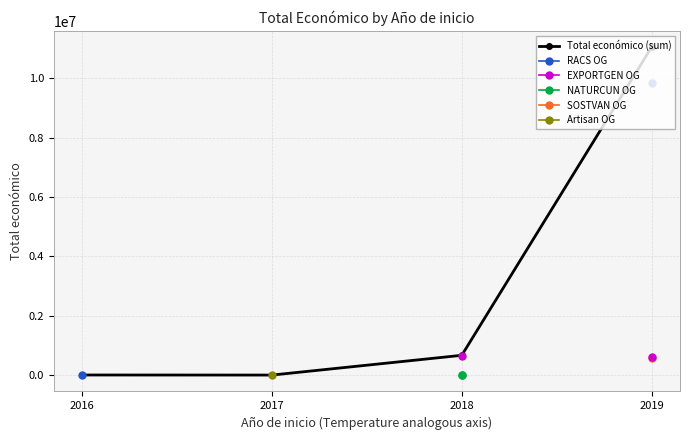

What is the value of the 3rd point from the left?

670685